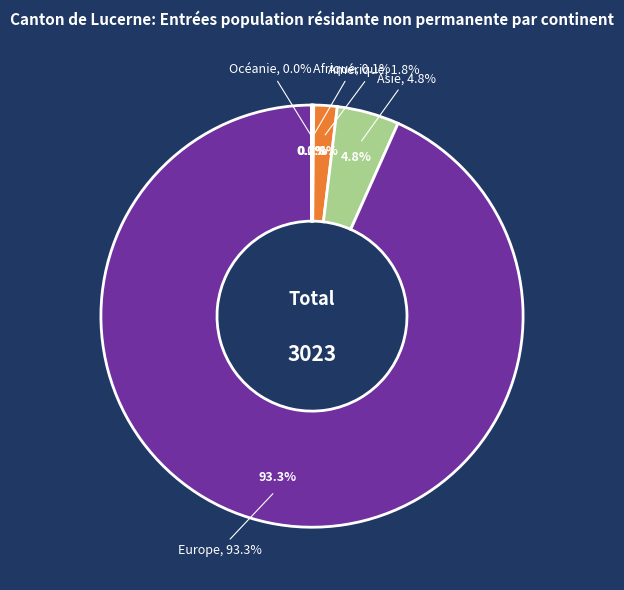

Count the number of slices in the pie.

5